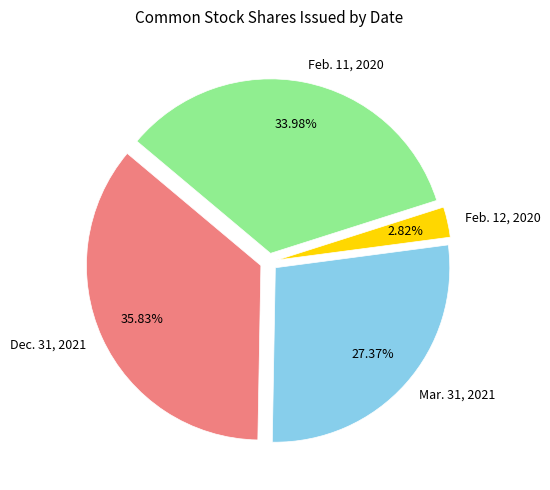

Does any single category account for the majority?

No